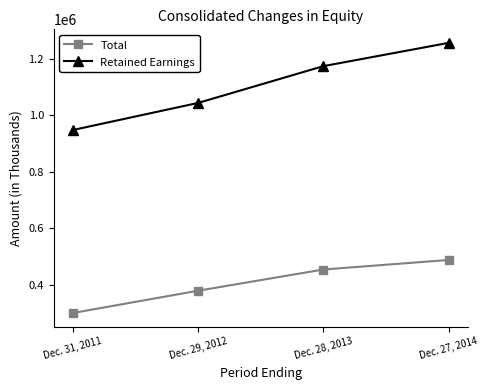

Does the chart have visible grid lines?

No